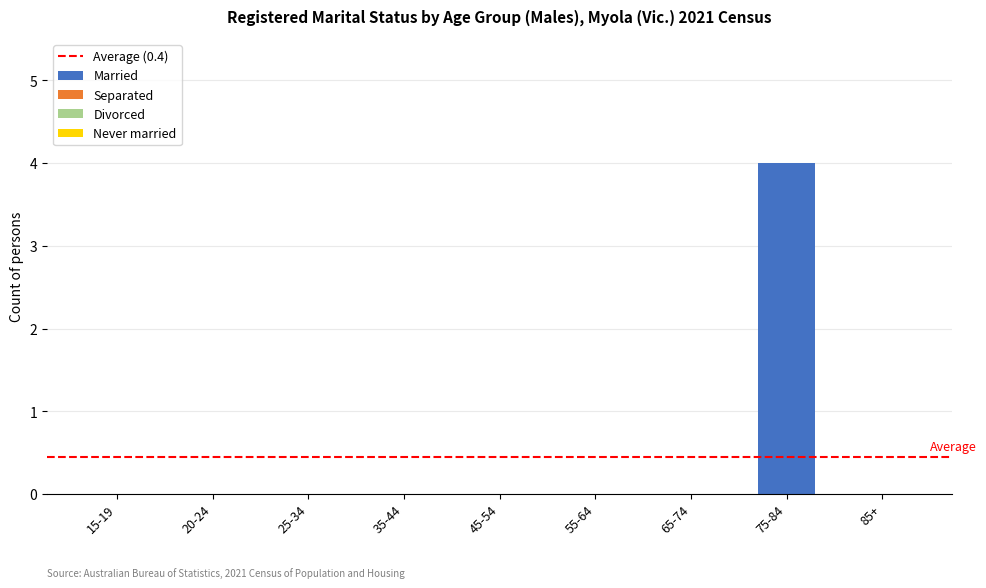

Reading left to right, transcribe all the data shown in this chart.

15-19=0	20-24=0	25-34=0	35-44=0	45-54=0	55-64=0	65-74=0	75-84=4	85+=0